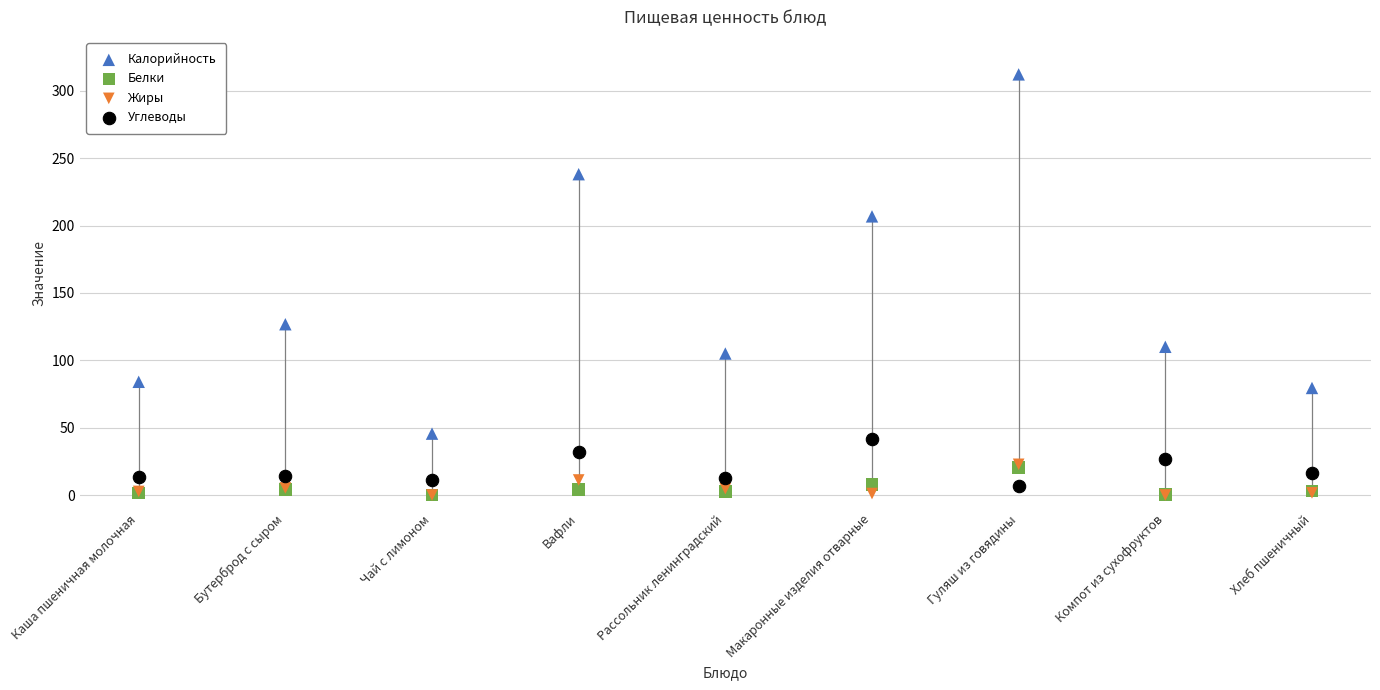

In the Калорийность series, what Y value is closest to 178?

206.8